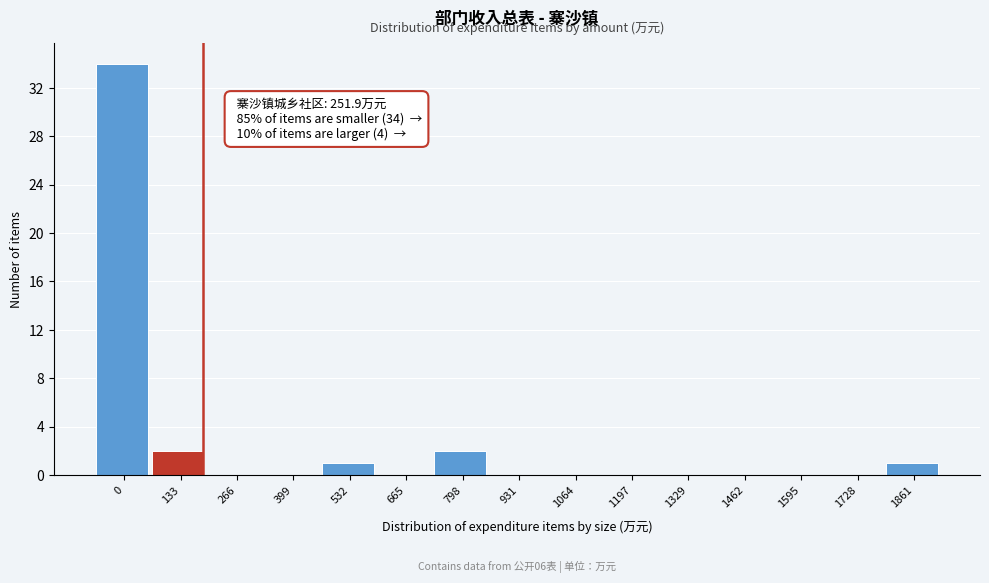

Reading right to left, transcribe all the data shown in this chart.

1861=1	1728=0	1595=0	1462=0	1329=0	1197=0	1064=0	931=0	798=2	665=0	532=1	399=0	266=0	133=2	0=34